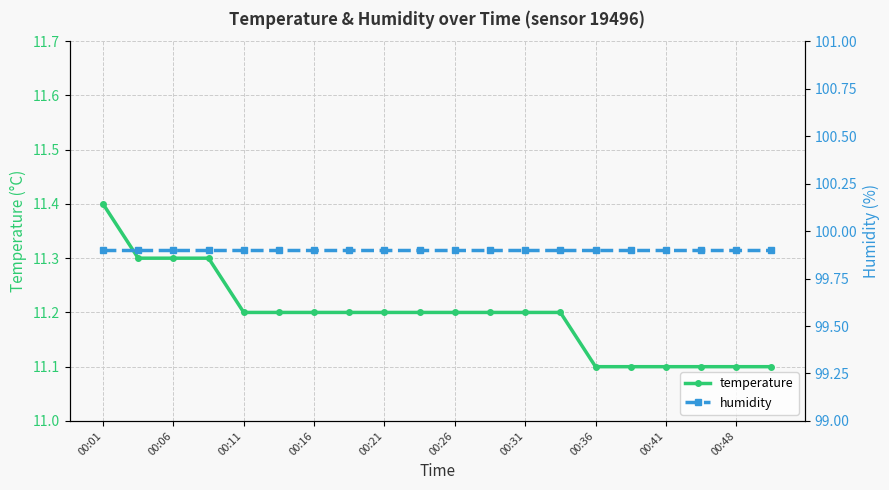

Which category has the highest value in the temperature series?

00:01